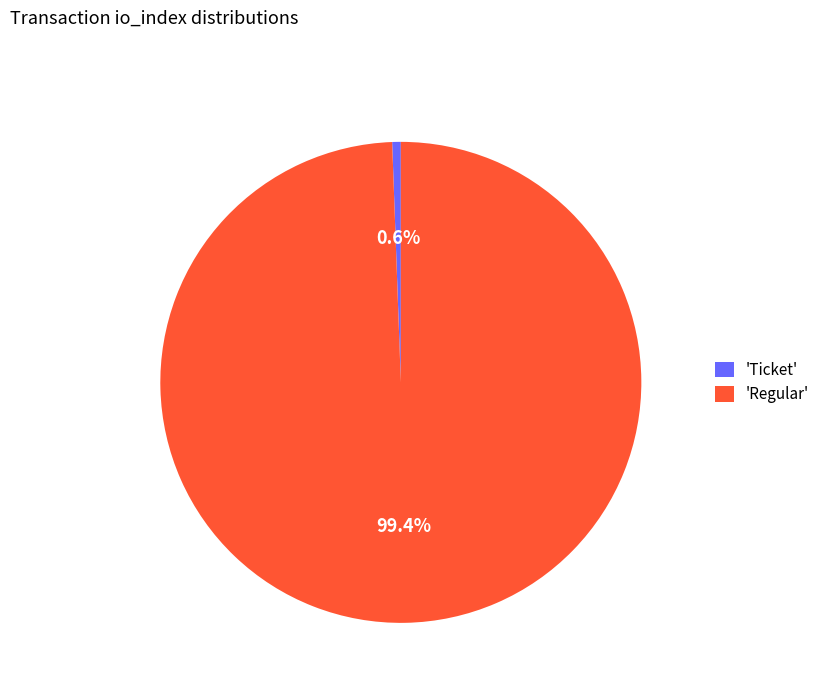

Which has a higher value, 'Regular' or 'Ticket'?

'Regular'